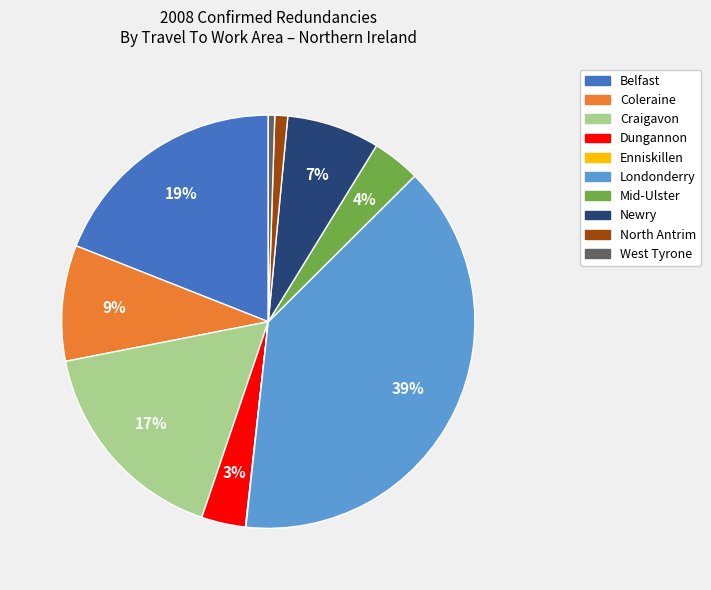

To the nearest percent, what portion does Londonderry represent?

39%